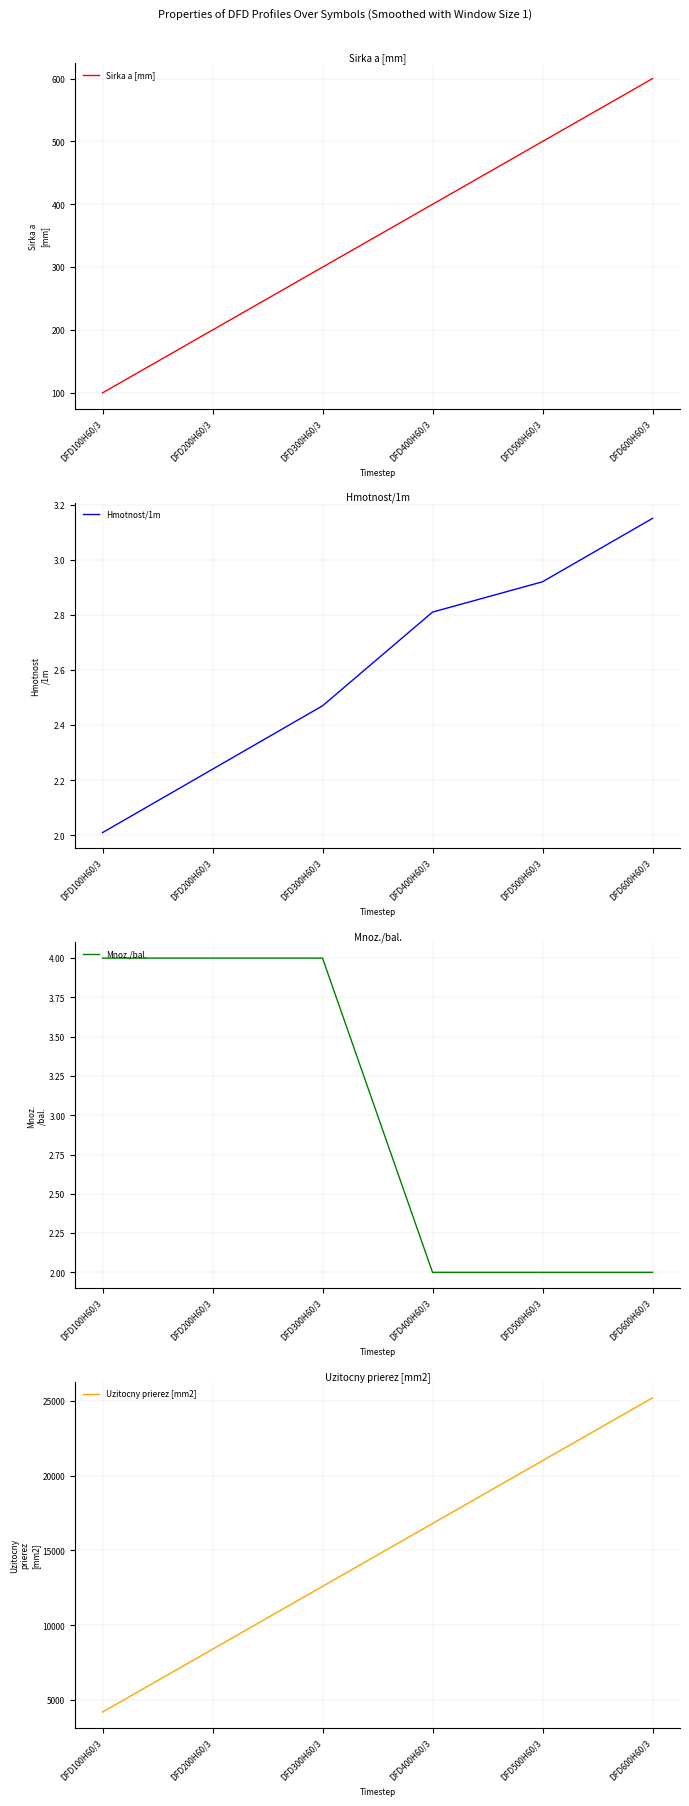

Reading right to left, extract all data points from this chart.

Sirka a [mm]: 600.0	500.0	400.0	300.0	200.0	100.0
Hmotnost/1m: 3.1	2.9	2.8	2.5	2.2	2.0
Mnoz./bal.: 2.0	2.0	2.0	4.0	4.0	4.0
Uzitocny prierez [mm2]: 25200.0	21000.0	16800.0	12600.0	8400.0	4200.0